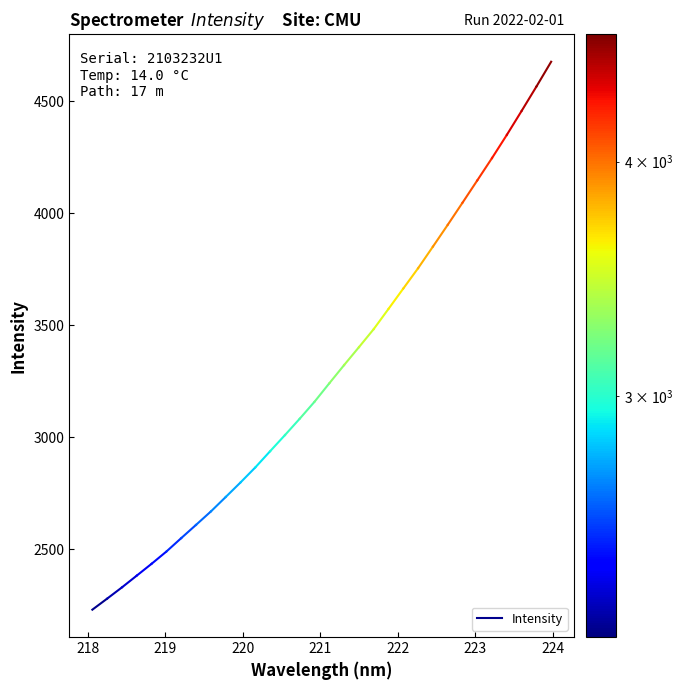

The chart shows a value of 3762.9 at 218. True or false?

False